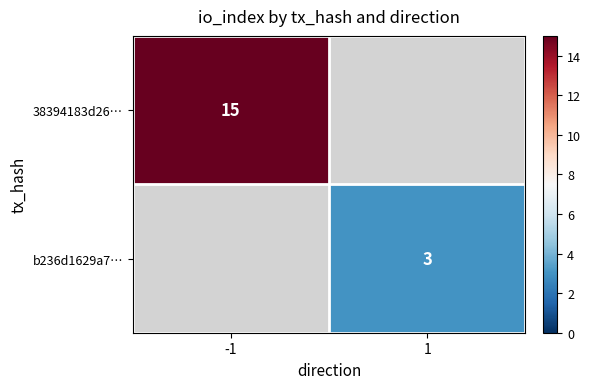

The value of 38394183d26… at -1 is 26. True or false?

False